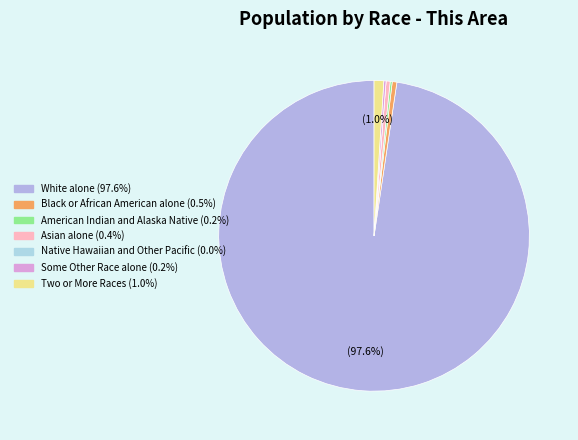

Rank the categories by value from highest to lowest.

White alone, Two or More Races, Black or African American alone, Asian alone, Some Other Race alone, American Indian and Alaska Native, Native Hawaiian and Other Pacific